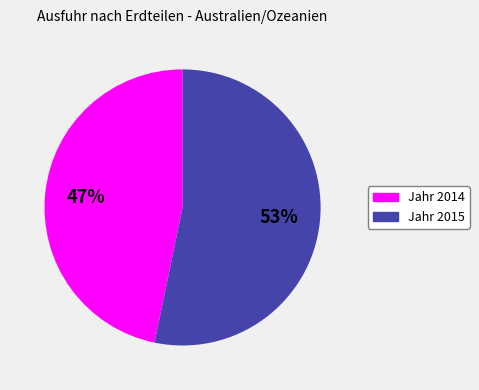

To the nearest percent, what is the combined percentage of Jahr 2014 and Jahr 2015?

100%